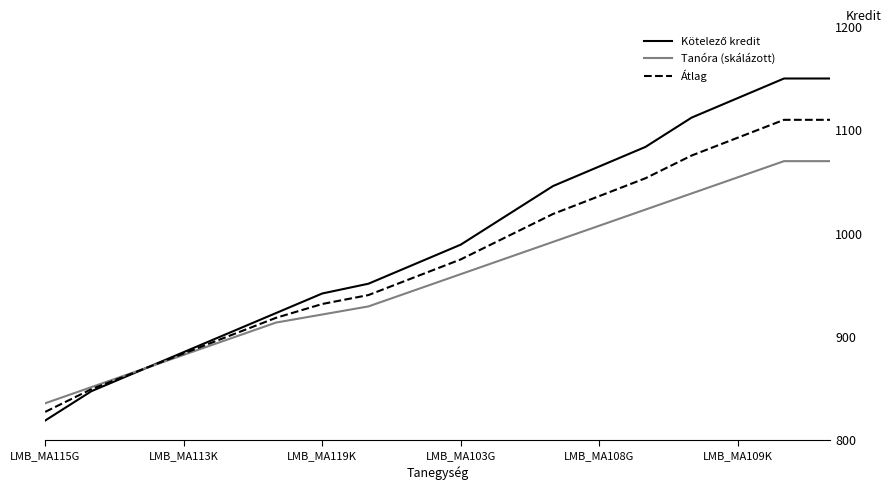

What is the minimum value for Tanóra (skálázott)?

835.6